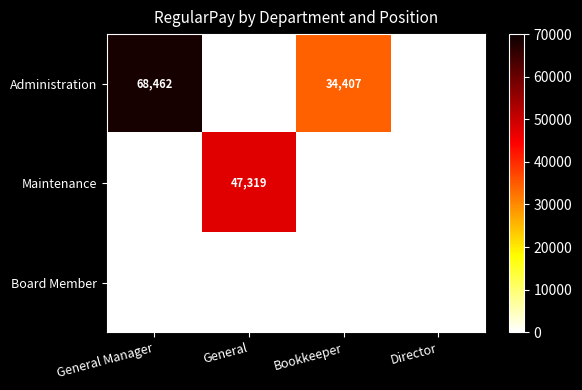

Which series has the largest range (max minus min)?

Administration